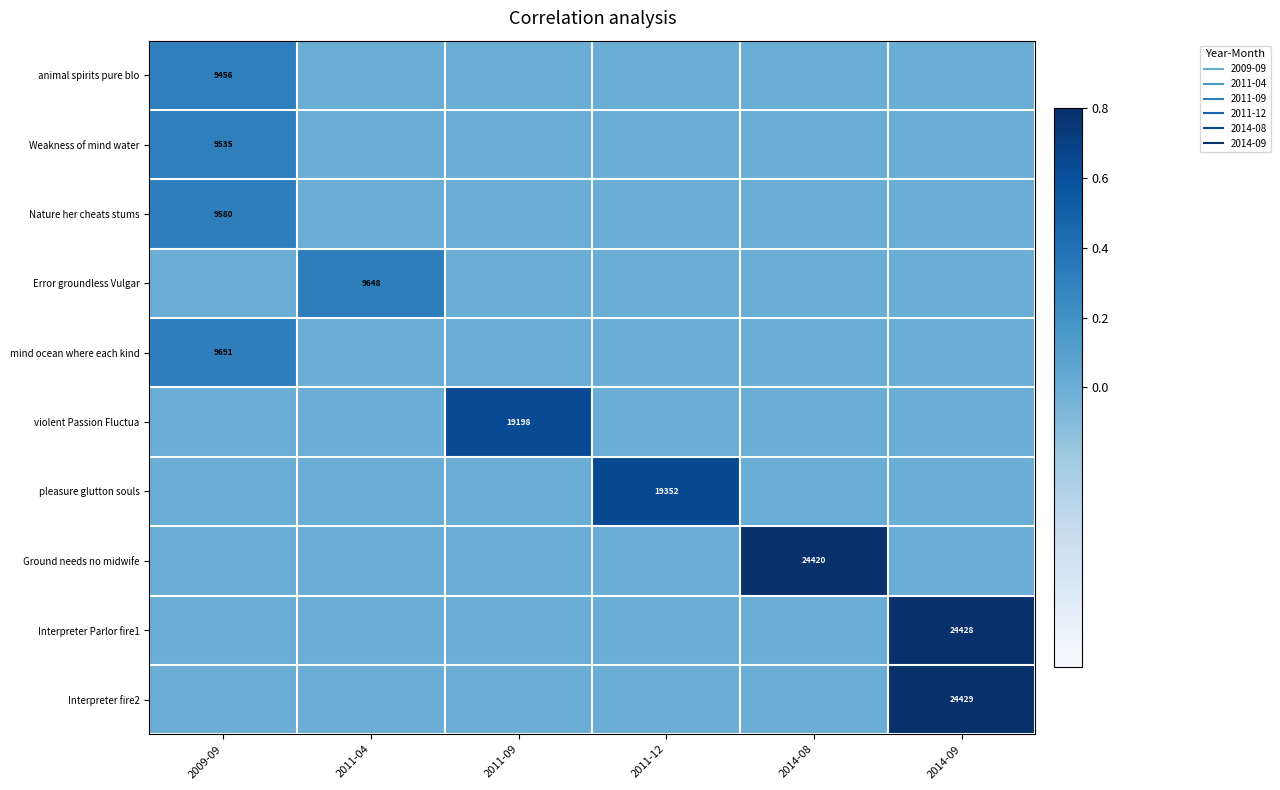

Is the value of pleasure glutton souls at 2011-04 greater than the value of violent Passion Fluctua at 2011-04?

No